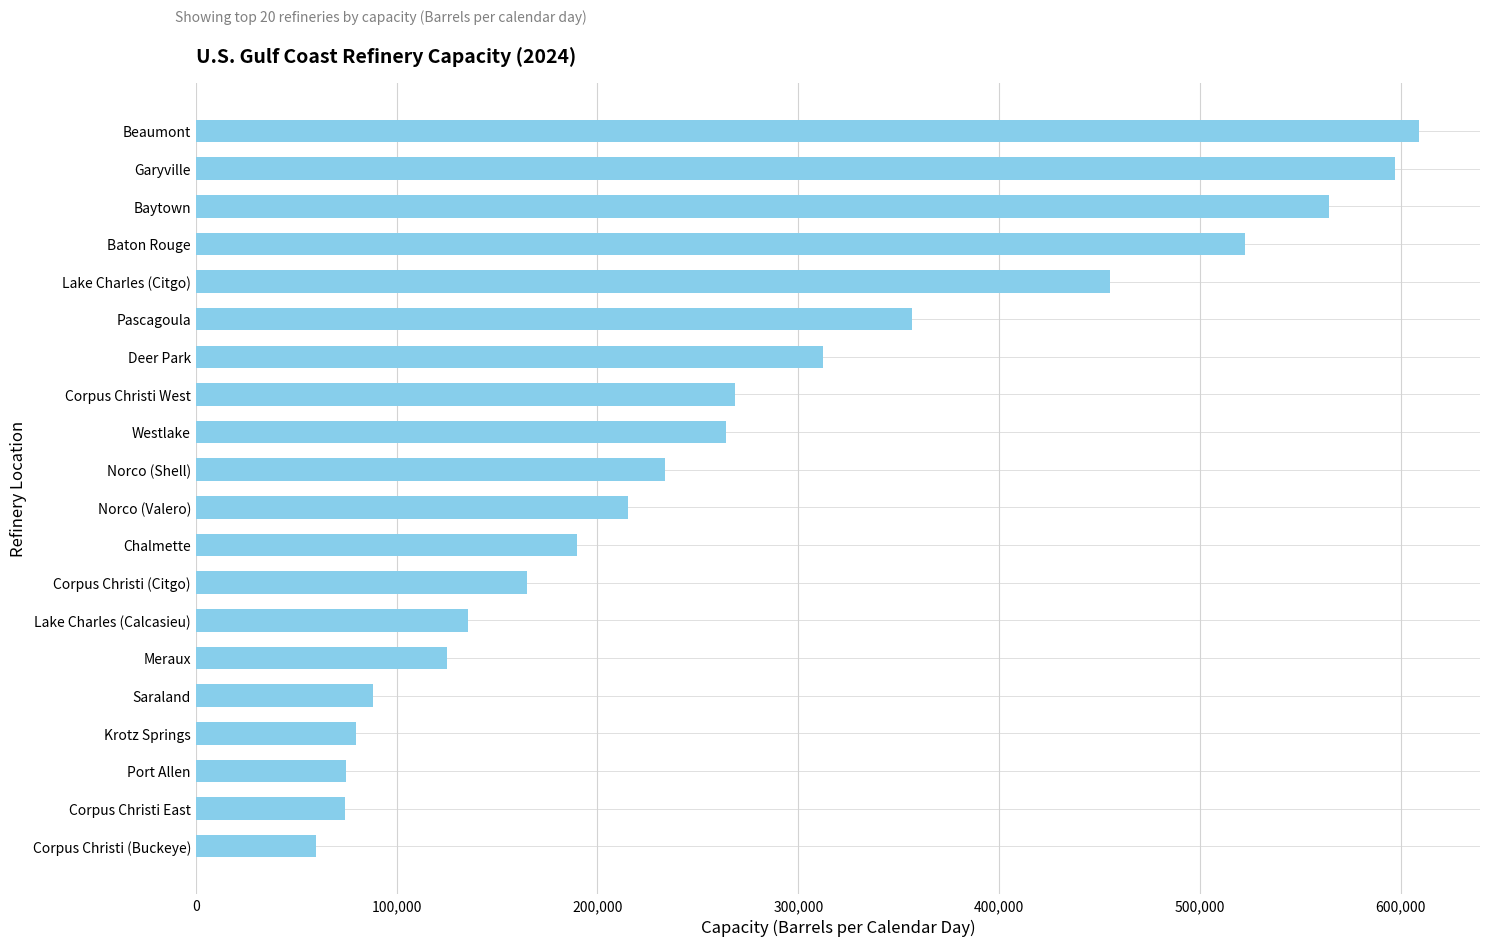

Between Port Allen and Garyville, which is larger?

Garyville